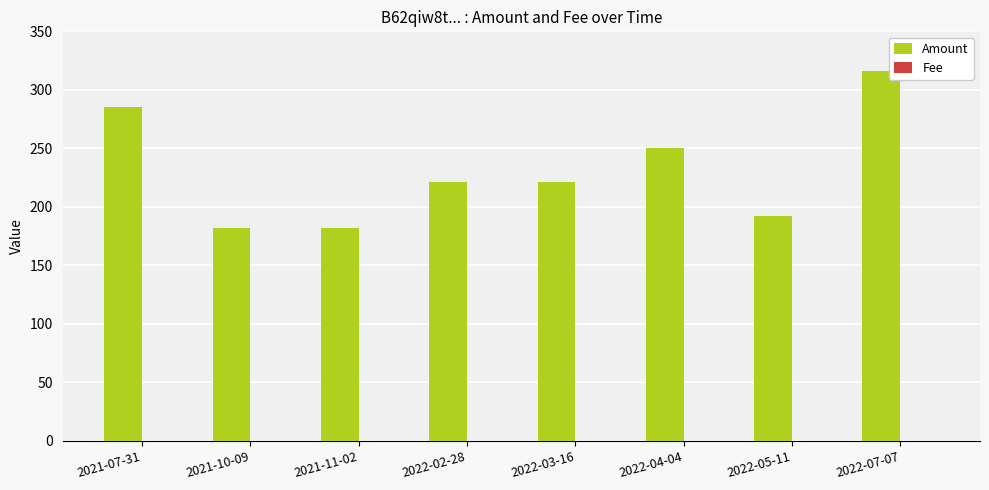

At which label does Amount first exceed 221?

2021-07-31